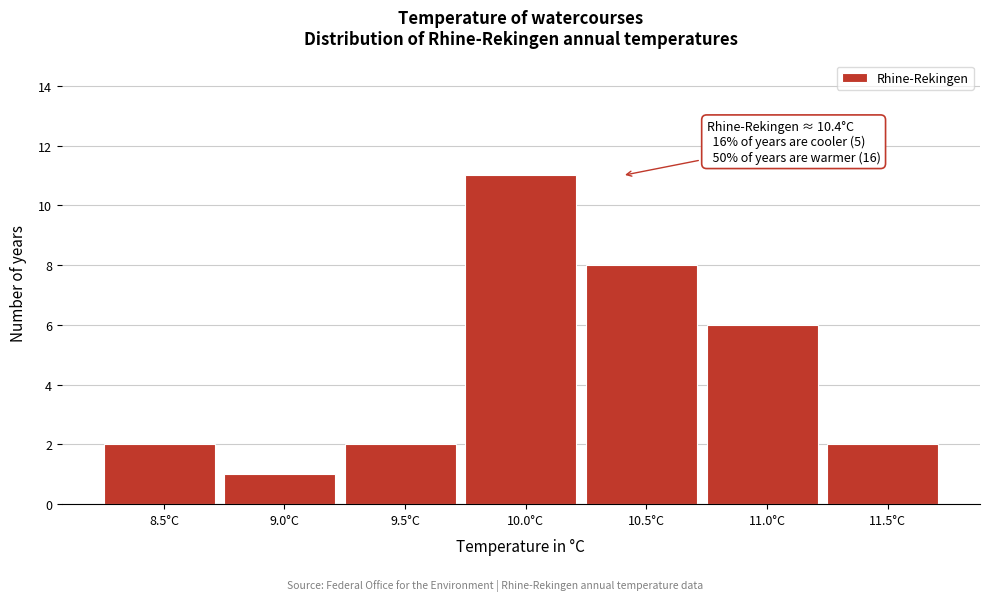

Reading left to right, extract all data points from this chart.

2	1	2	11	8	6	2